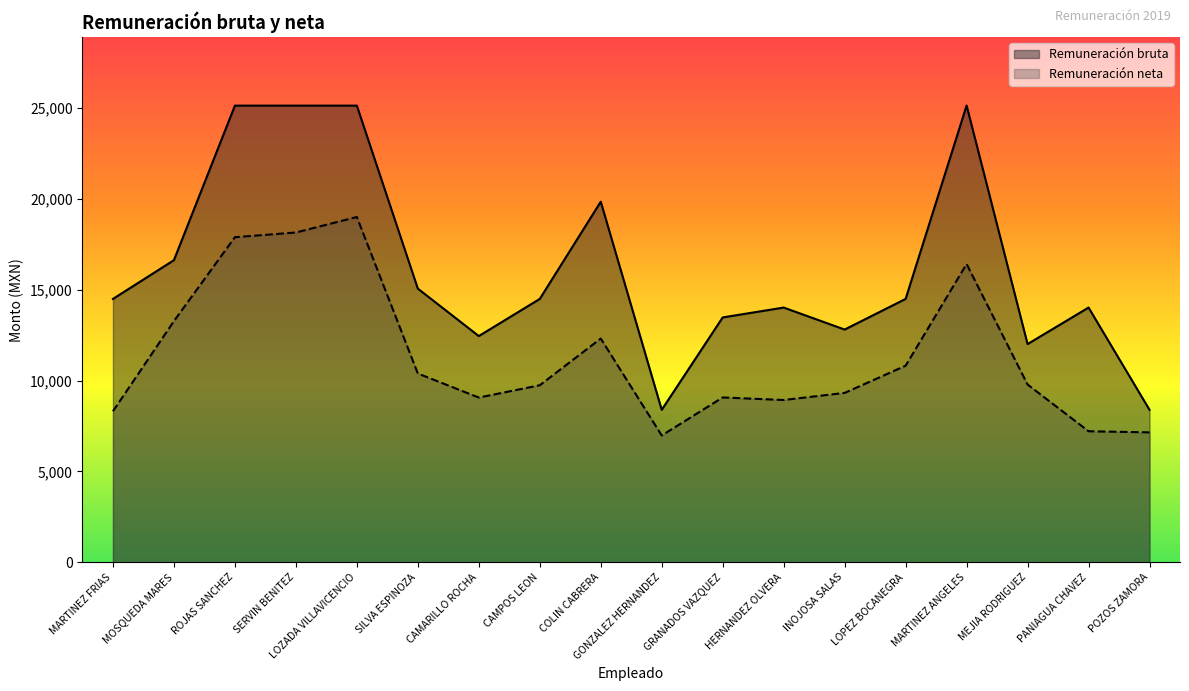

Is it true that Remuneración bruta equals 18769.1 at GRANADOS VAZQUEZ?

False